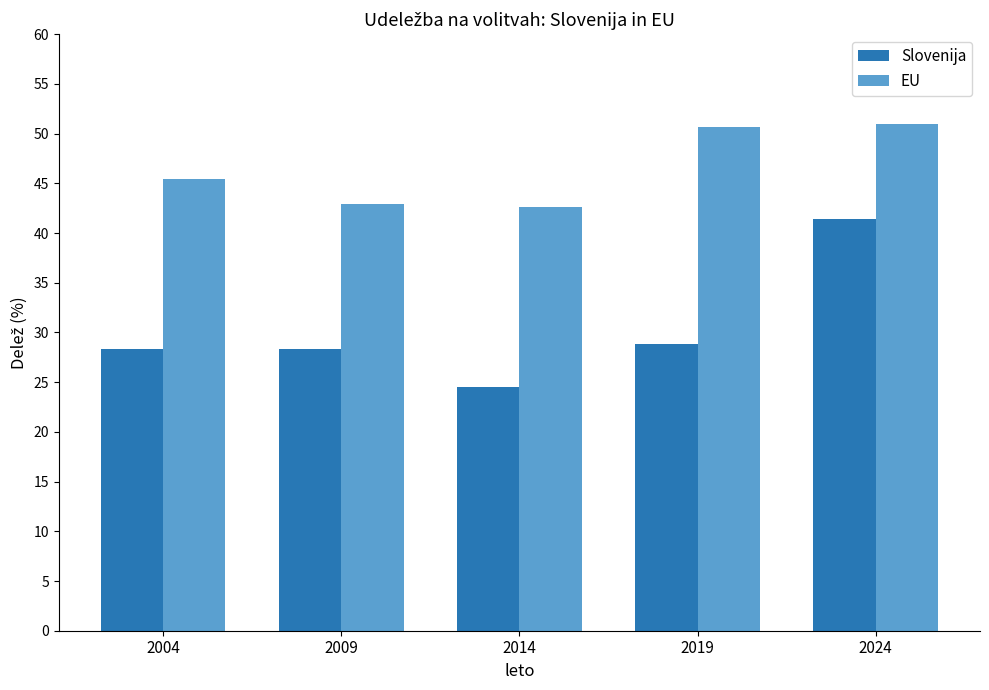

What is the difference between the highest and lowest values at 2019?

21.8